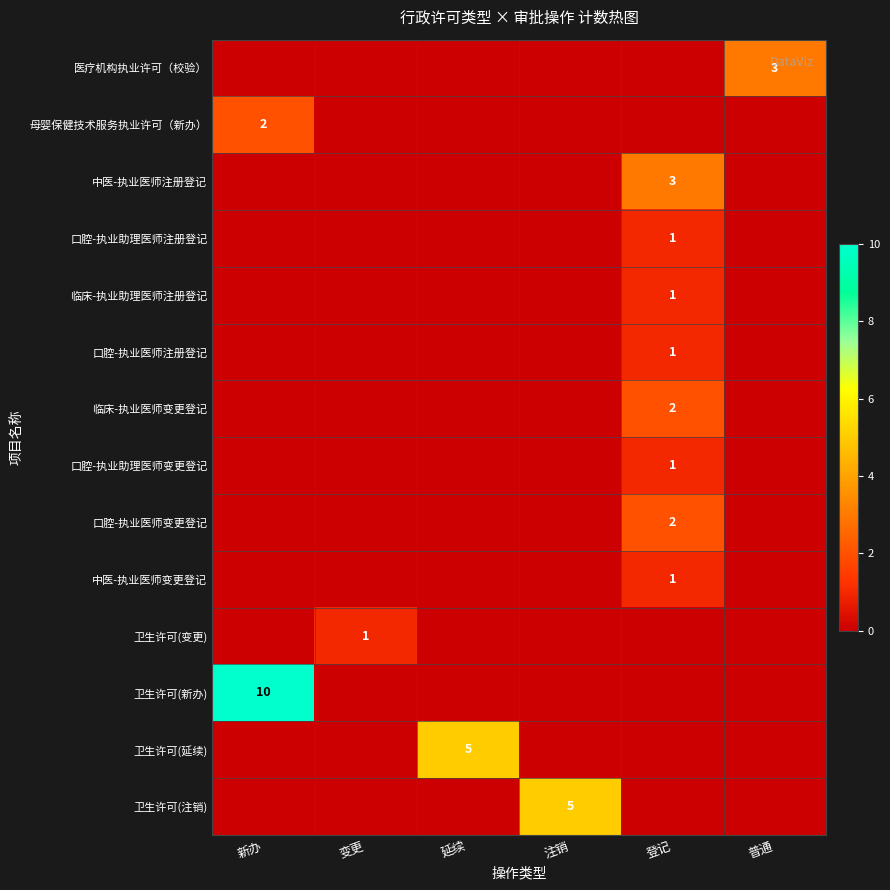

The 卫生许可(延续) series shows 5 at 延续. True or false?

True